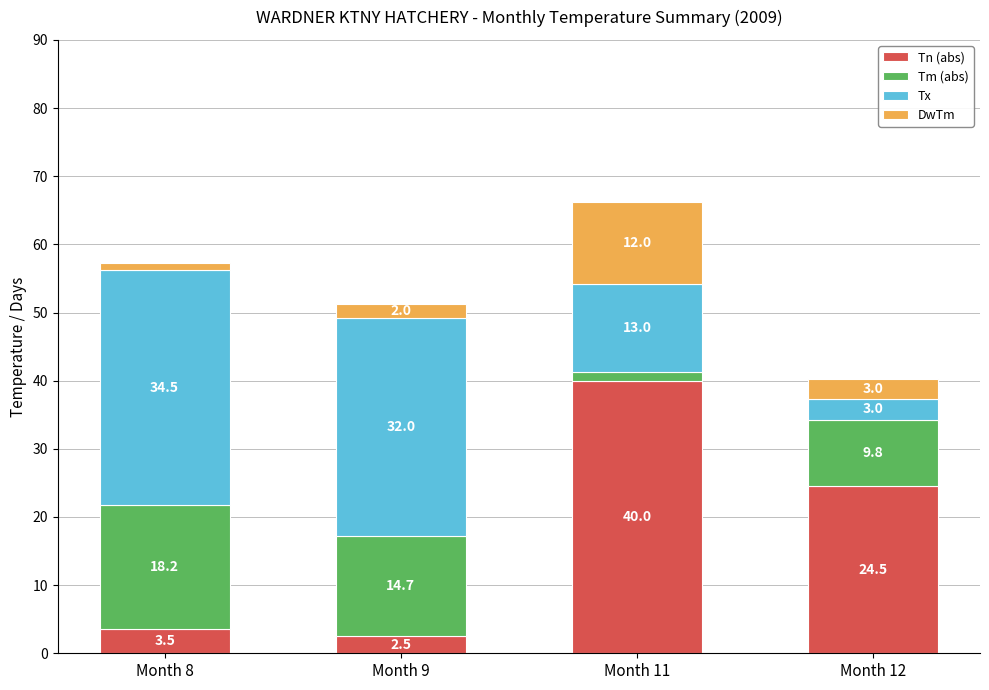

At which label is Tn (abs) closest to 21?

Month 12